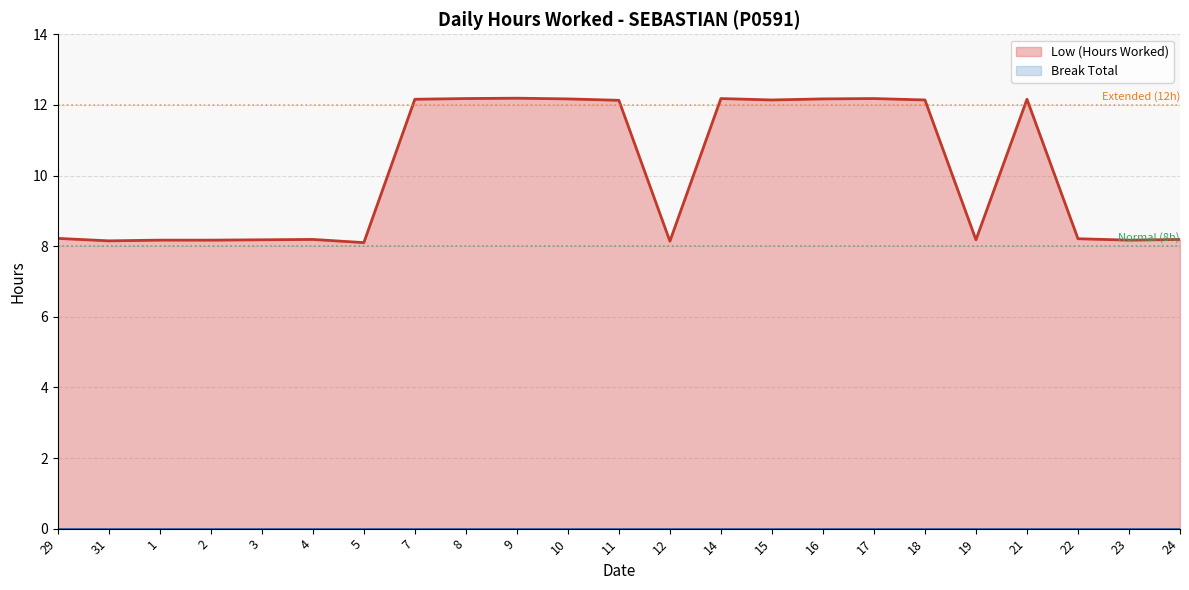

Is it true that Break Total equals 0.0 at 22?

True